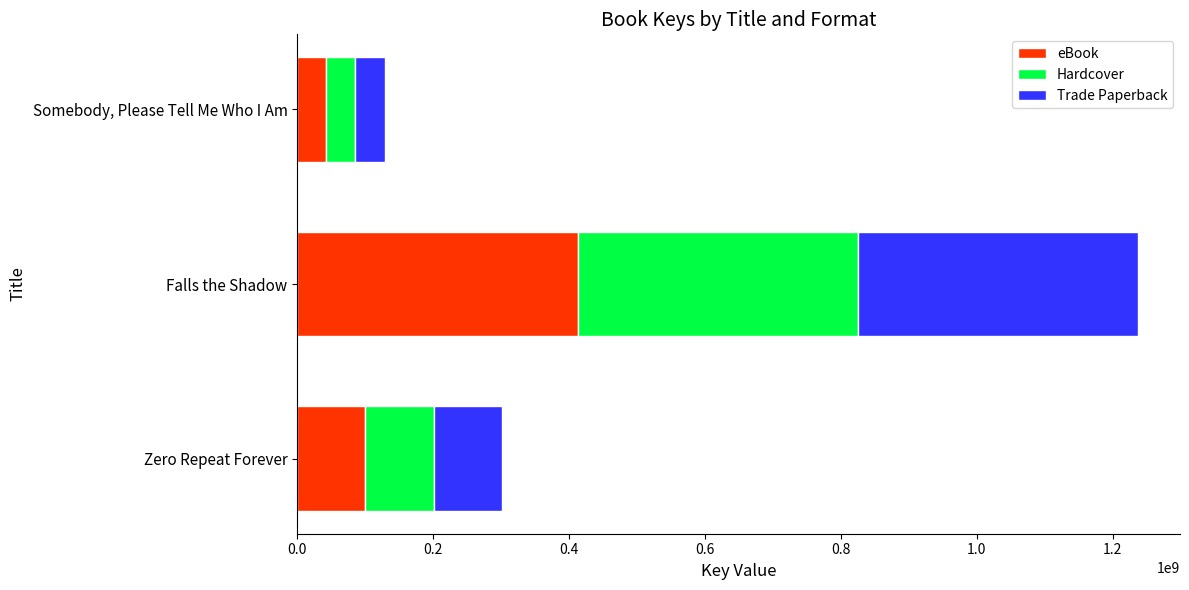

The eBook series shows 100220336 at Zero Repeat Forever. True or false?

True